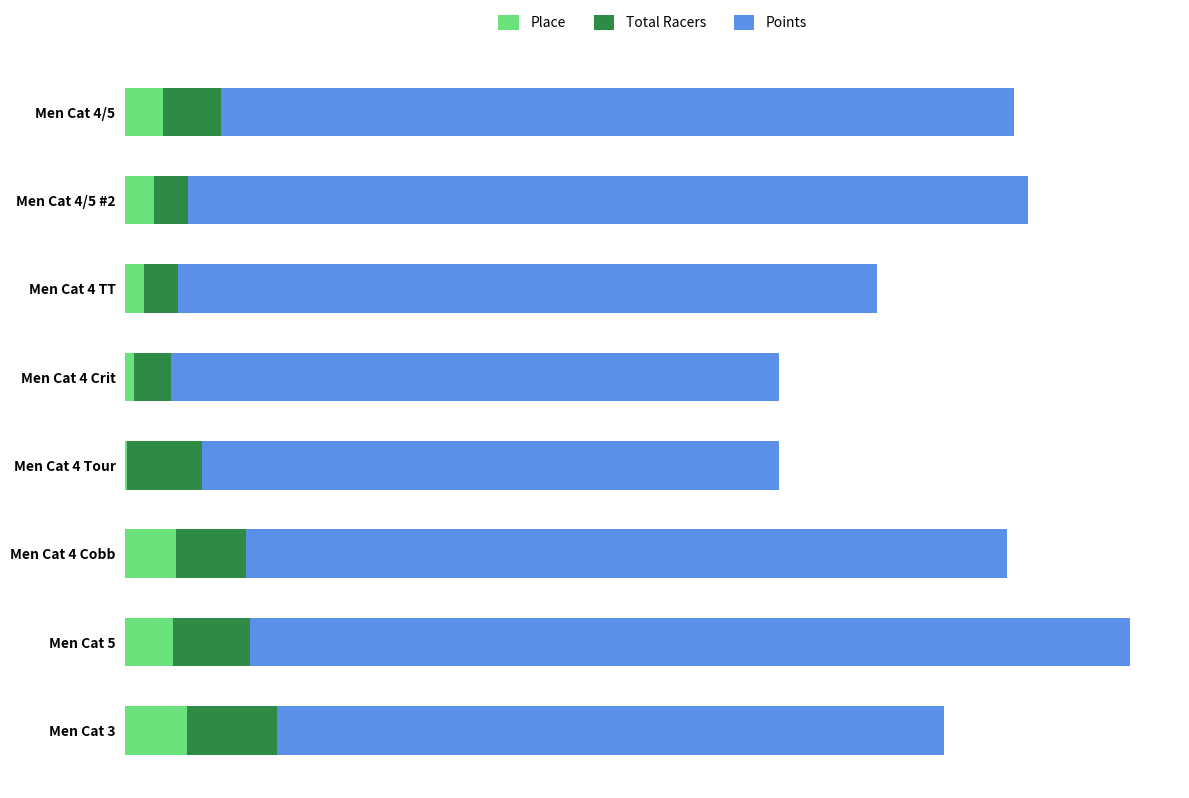

List the labels in order of Place value, smallest first.

Men Cat 4 Tour, Men Cat 4 Crit, Men Cat 4 TT, Men Cat 4/5 #2, Men Cat 4/5, Men Cat 5, Men Cat 4 Cobb, Men Cat 3